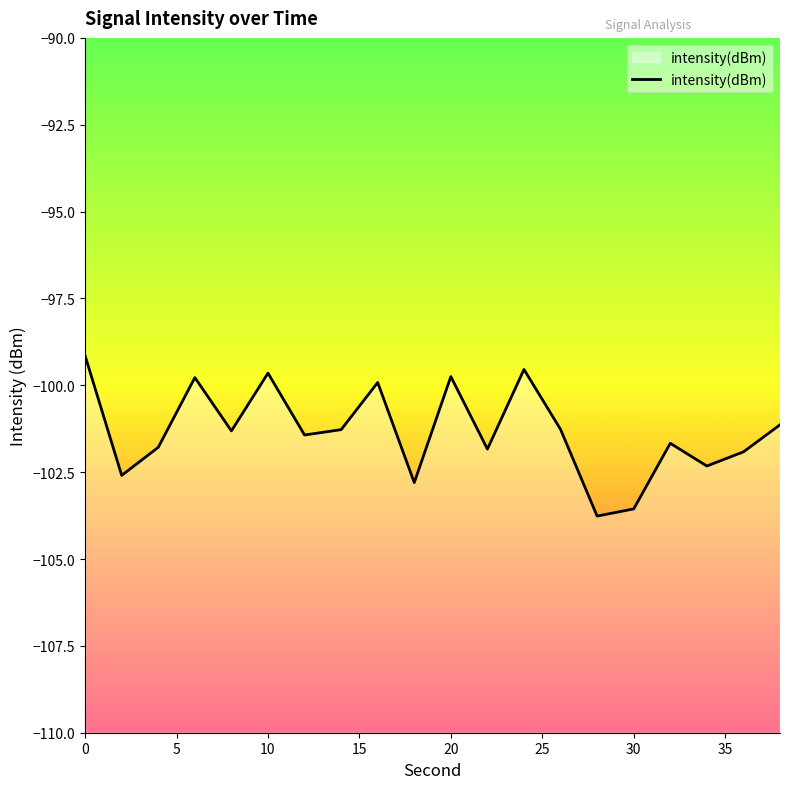

What is the difference between the maximum and minimum values?

4.6